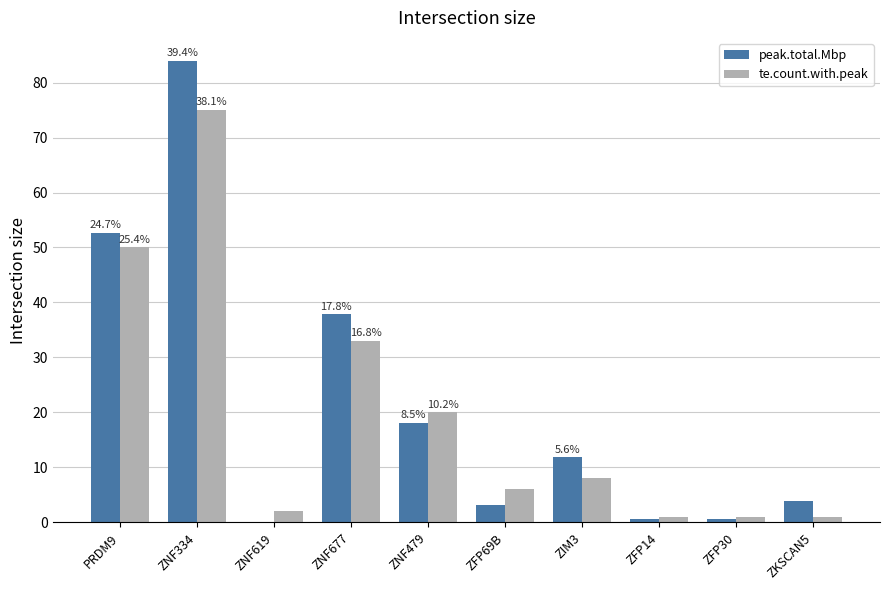

Is it true that te.count.with.peak equals 33.0 at ZNF677?

True